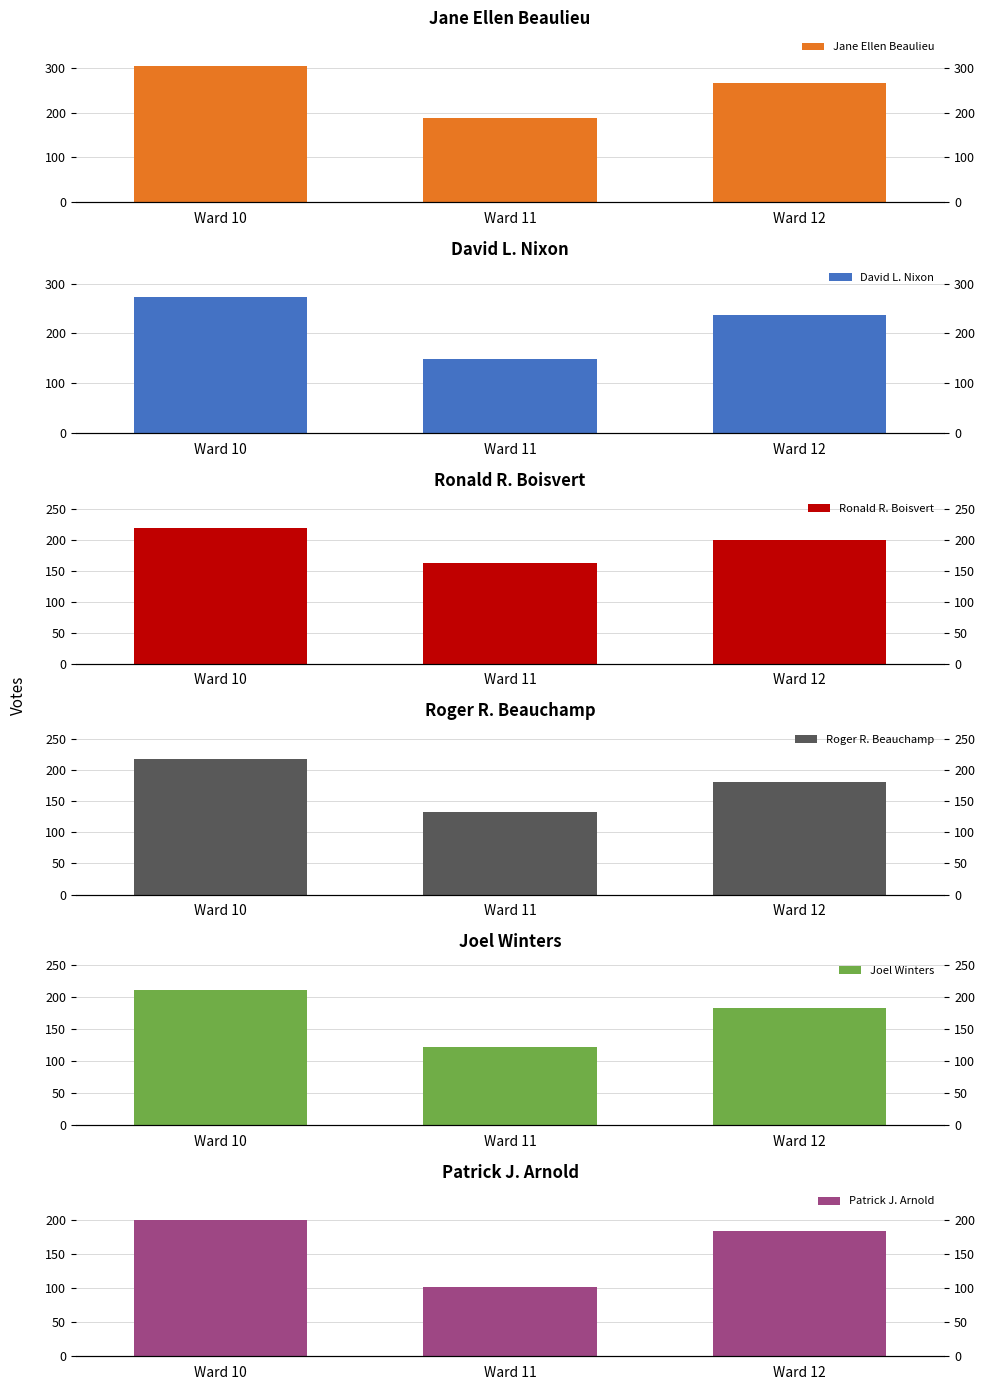

What is the sum of all Joel Winters values?

515